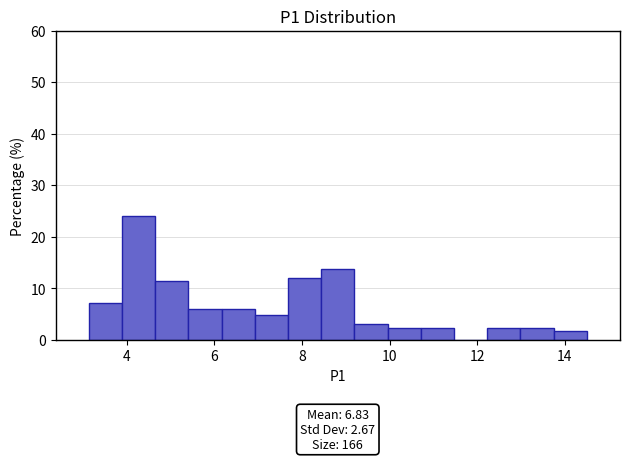

Read against the x-axis, roughly where is the centre of the tallest bar?

4.2